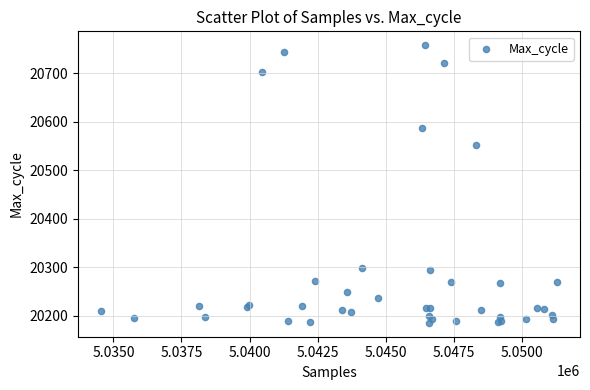

What Y value in the scatter plot is closest to 20471?

20552